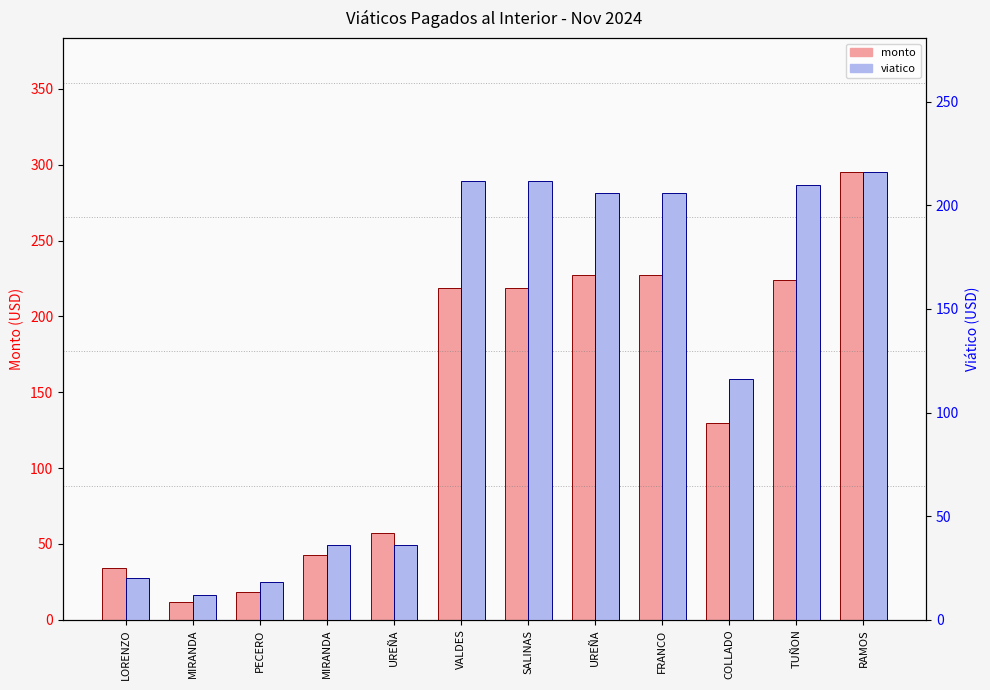

Which series changed the most between PECERO and MIRANDA?

monto